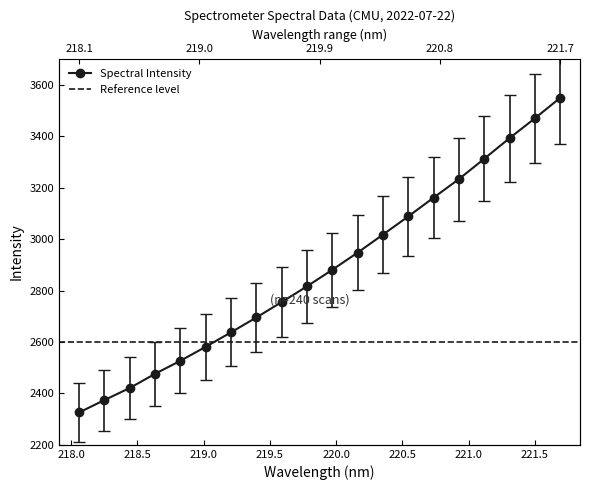

List the labels in order of value, smallest first.

218.0596, 218.2508, 218.442, 218.6332, 218.8244, 219.0156, 219.2067, 219.3979, 219.589, 219.7801, 219.9712, 220.1623, 220.3533, 220.5444, 220.7354, 220.9264, 221.1174, 221.3083, 221.4993, 221.6902